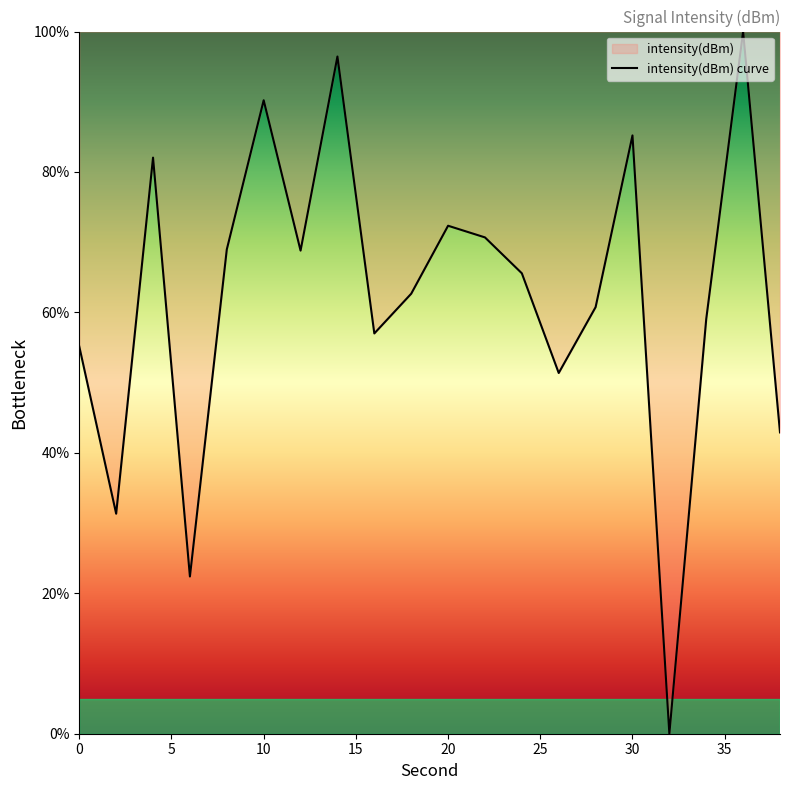

True or false: the data shows 24.0 at 16.

False